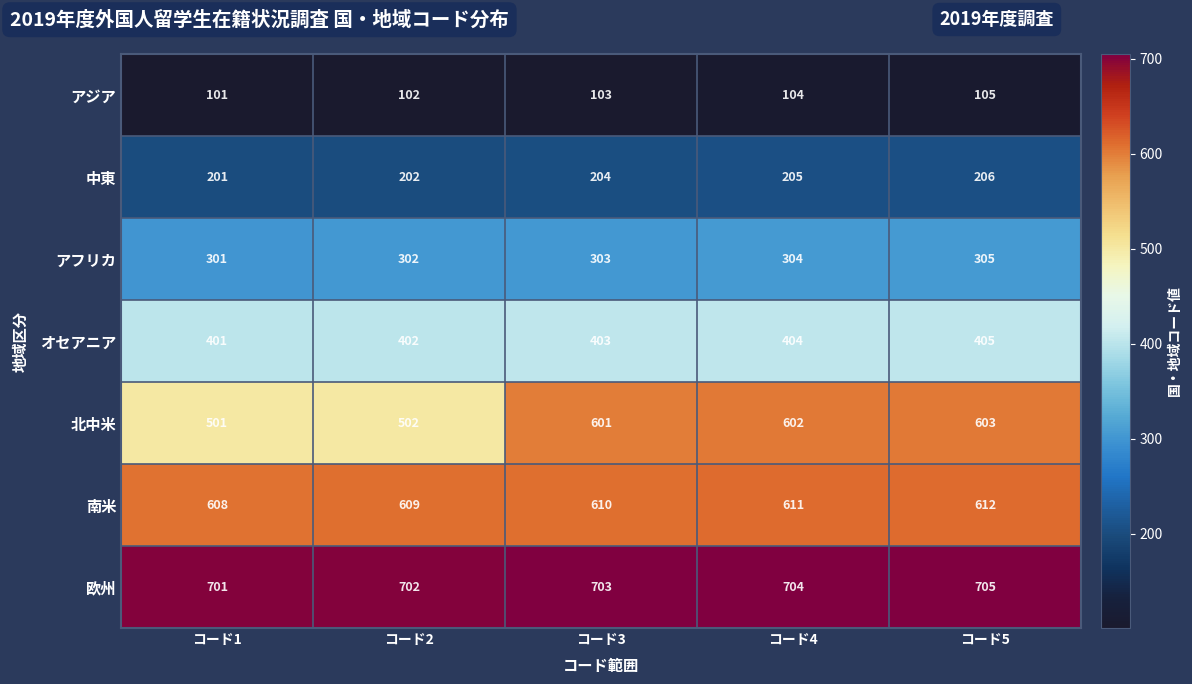

Which series has the largest range (max minus min)?

北中米